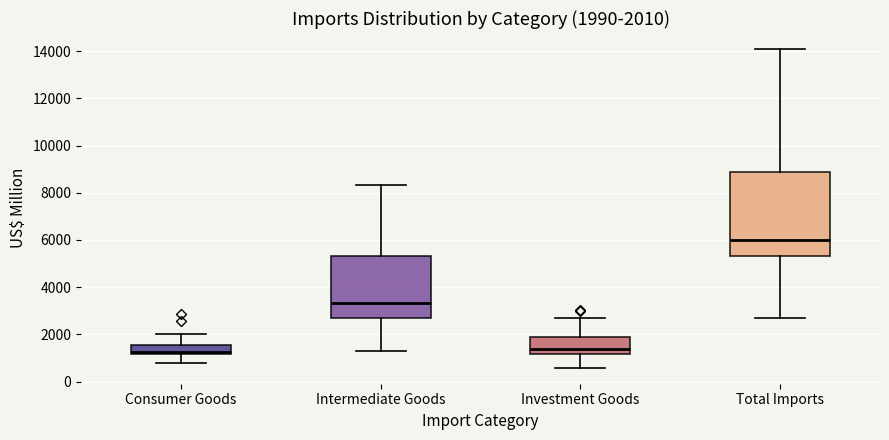

Which box has the highest median line?

Total Imports